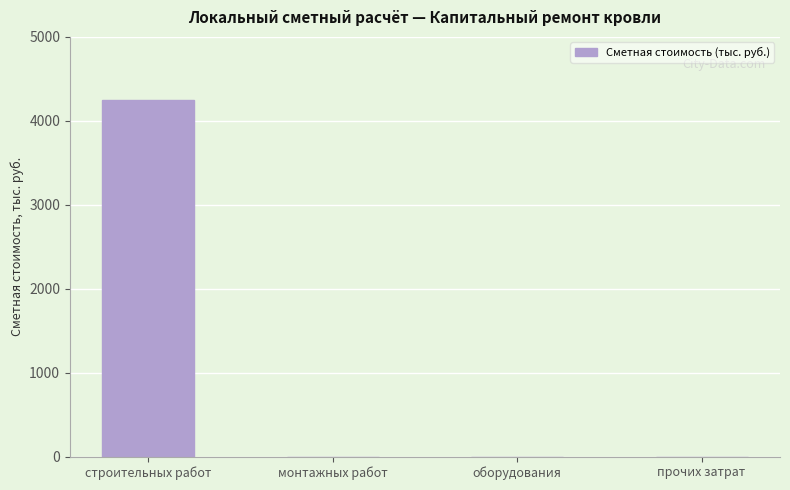

Between строительных работ and прочих затрат, which is larger?

строительных работ